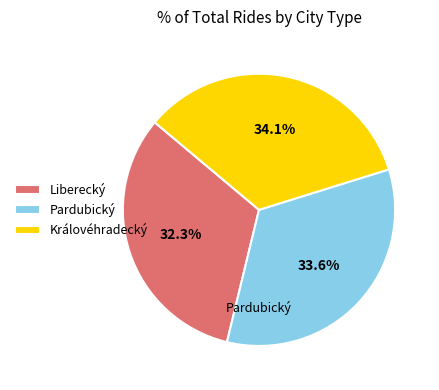

What percentage do Královéhradecký and Pardubický together represent?

67.7%